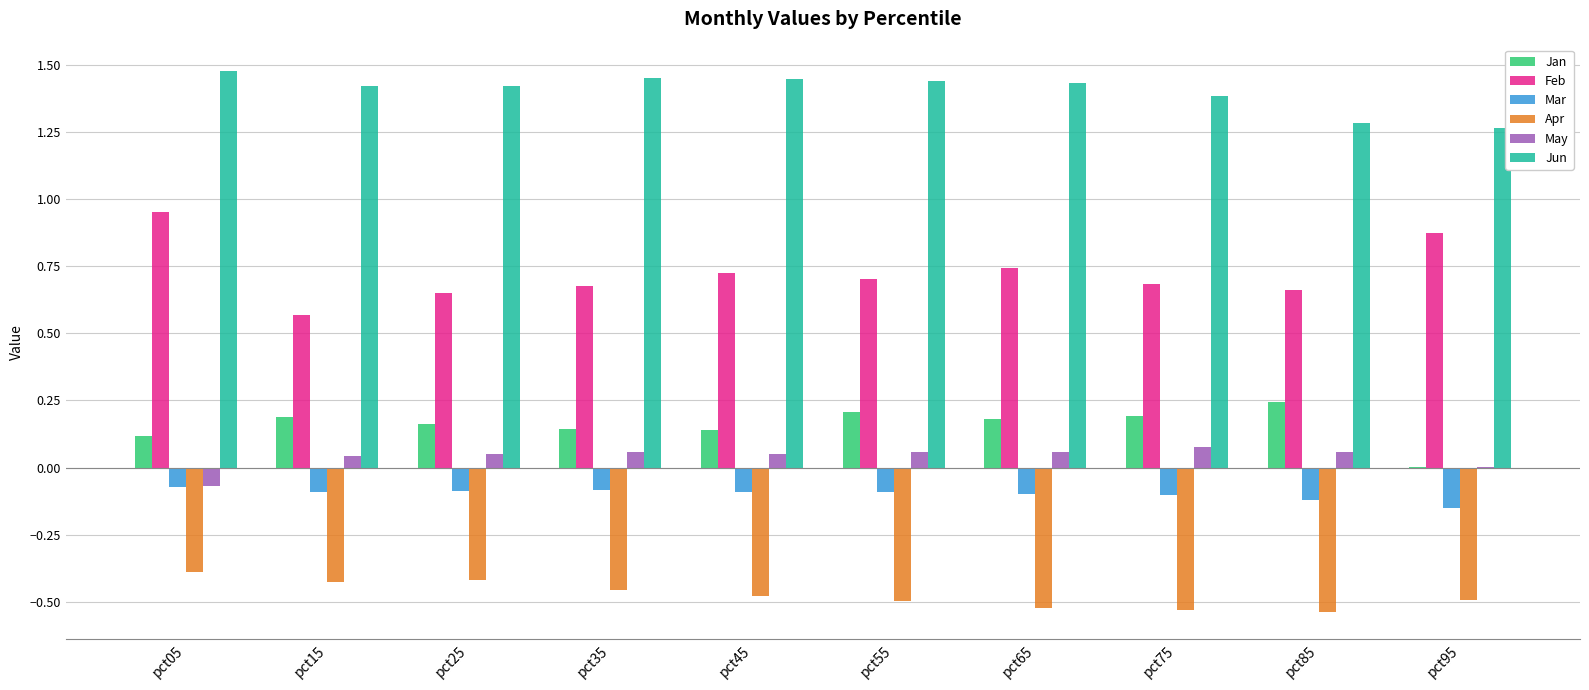

How many groups of bars are there?

10